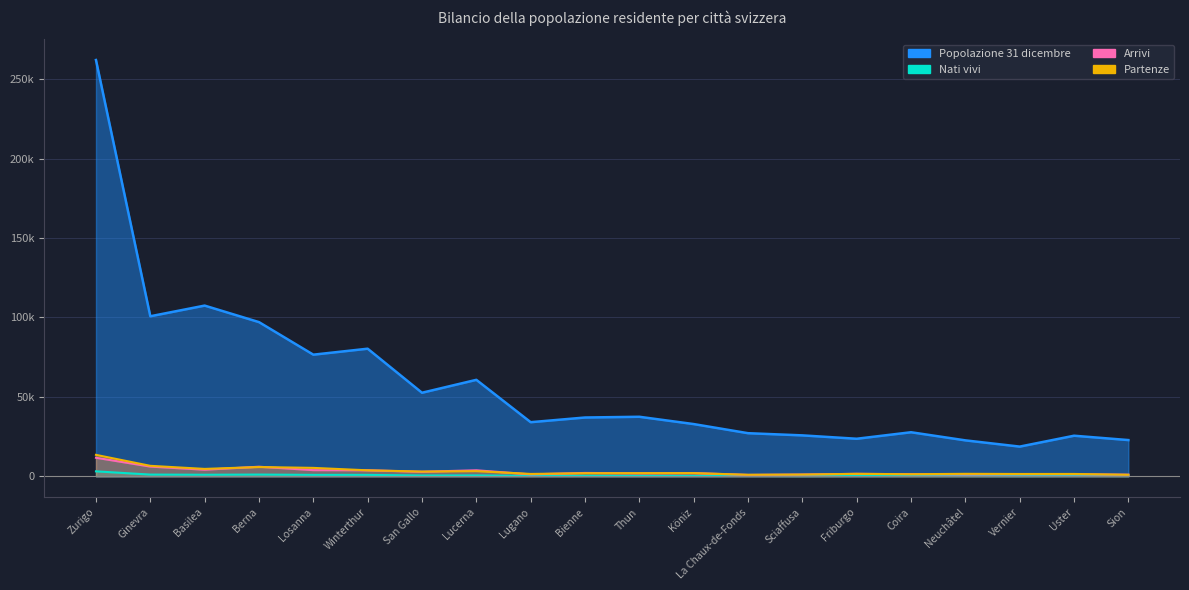

The Partenze series shows 9366 at Berna. True or false?

False